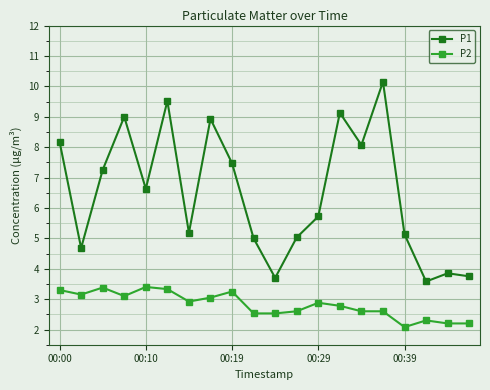

What is the value of the P2 point at the 10th from the left?

2.5